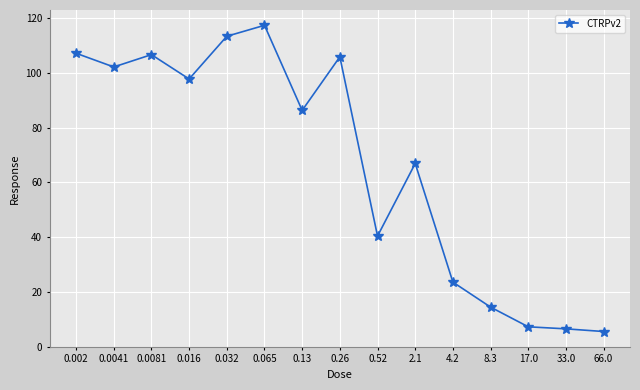

At which label is the value closest to 61?

2.1